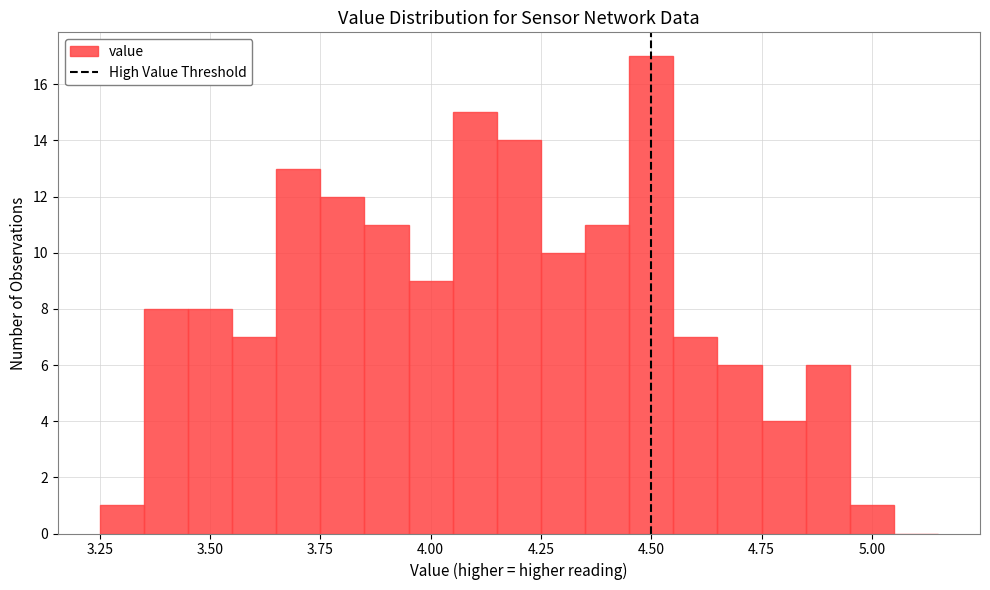

Read against the x-axis, roughly where is the centre of the tallest bar?

4.50